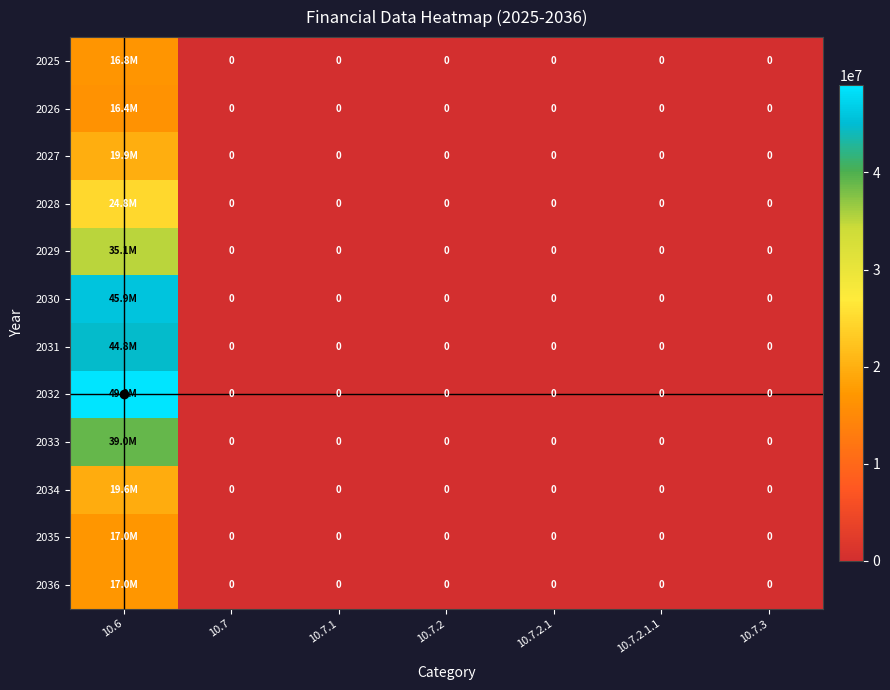

At how many categories does at least one series exceed 38534508?

1